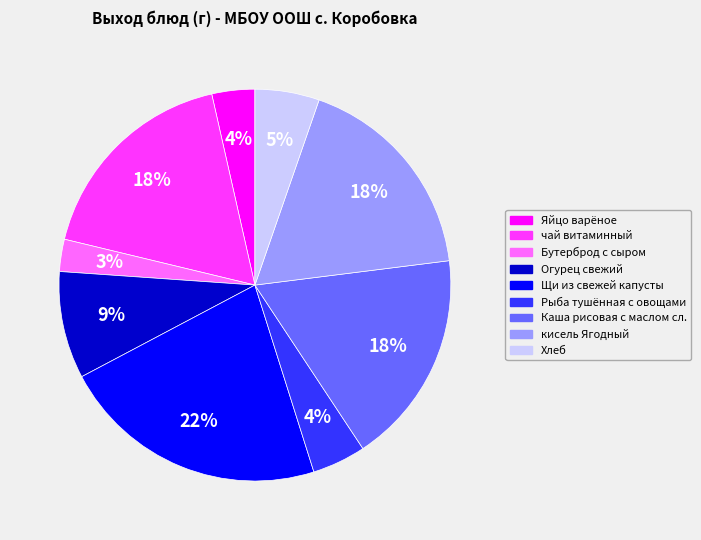

Which category has the smallest portion of the pie?

Бутерброд с сыром